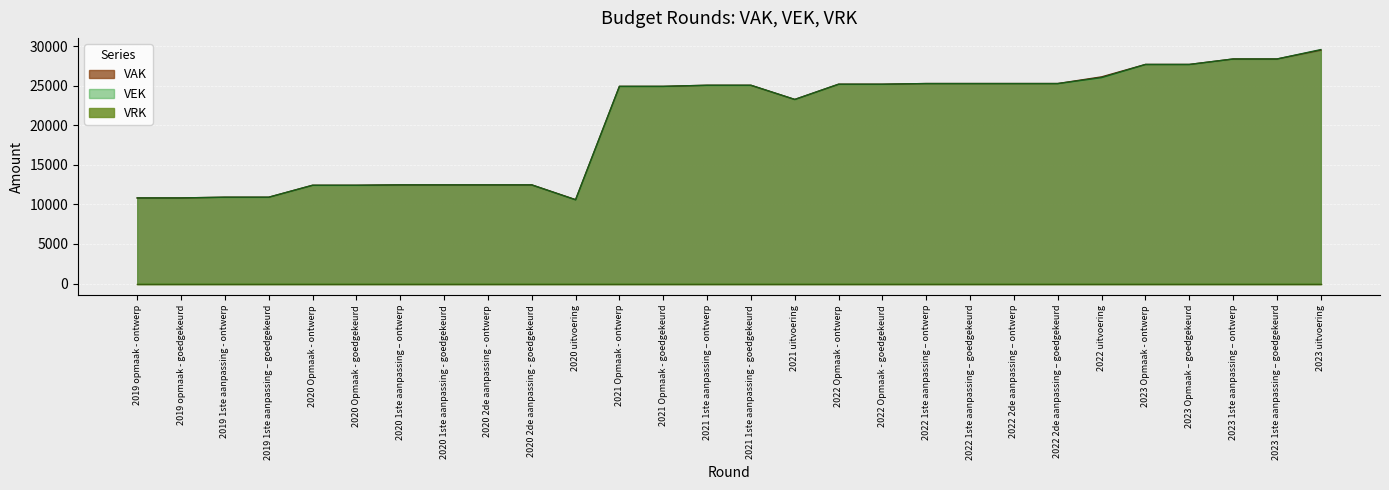

What is the sum of all VEK values?

570817